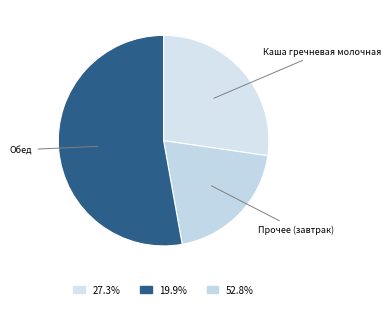

How many segments does this pie chart have?

3